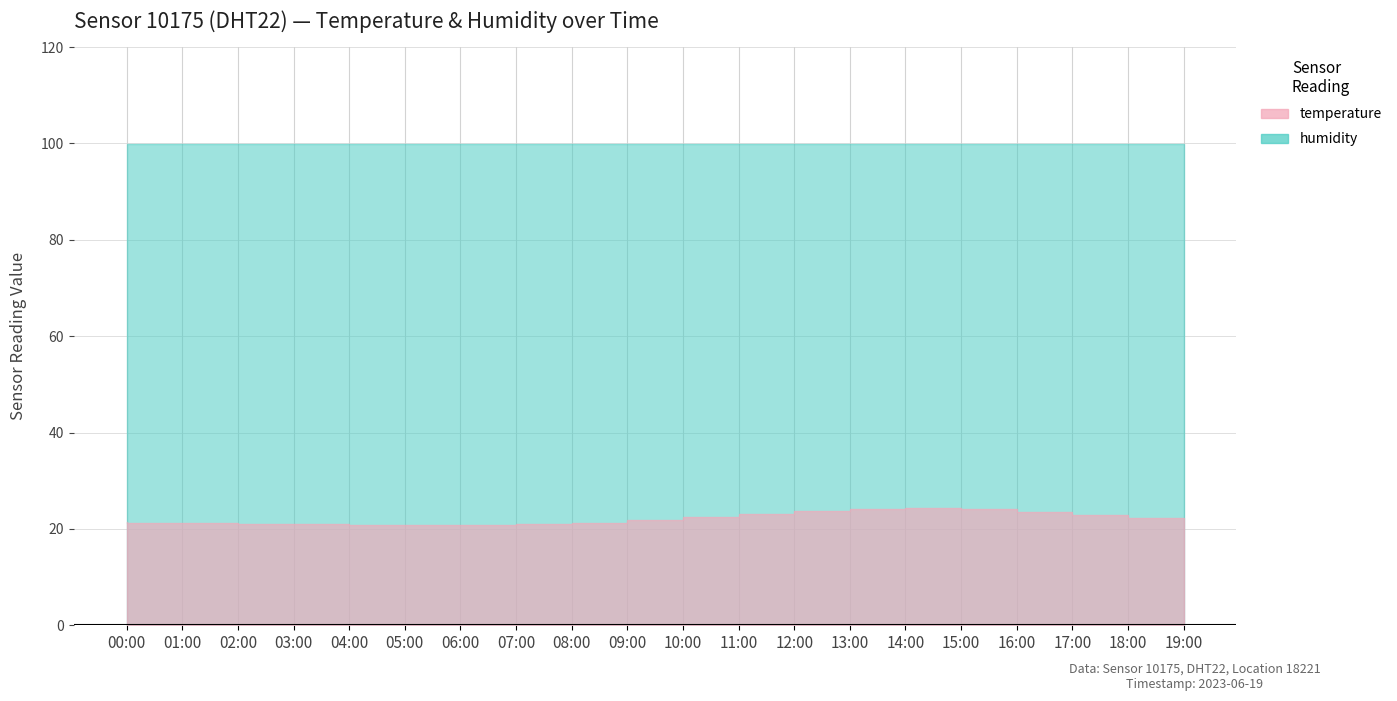

What is the change in value from 00:00 to 11:00?

+0.9